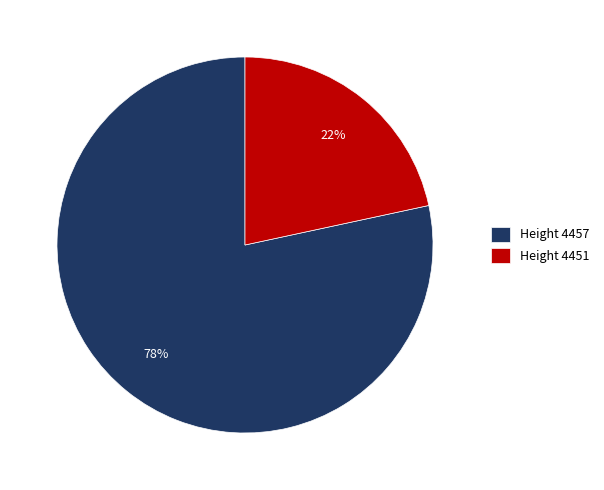

To the nearest percent, what is the combined percentage of Height 4457 and Height 4451?

100%